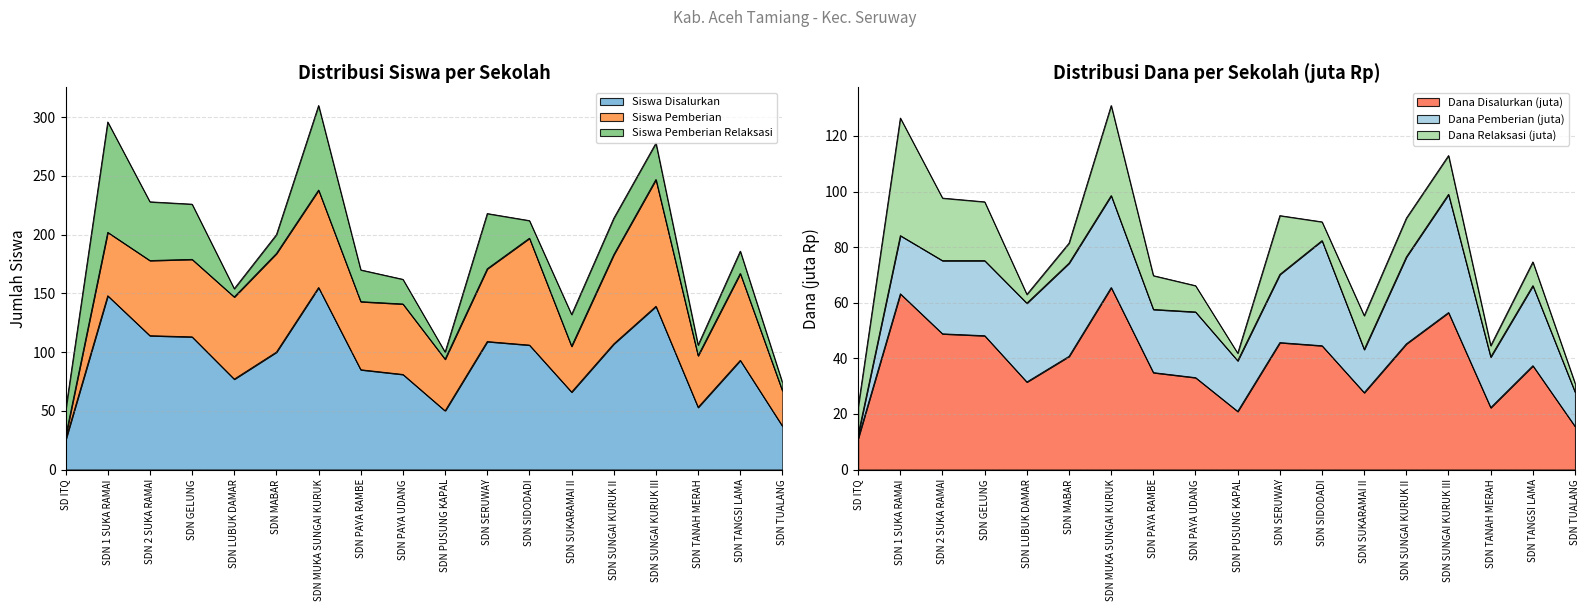

Where is Siswa Disalurkan nearest to the value 90?

SD NEGERI TANGSI LAMA